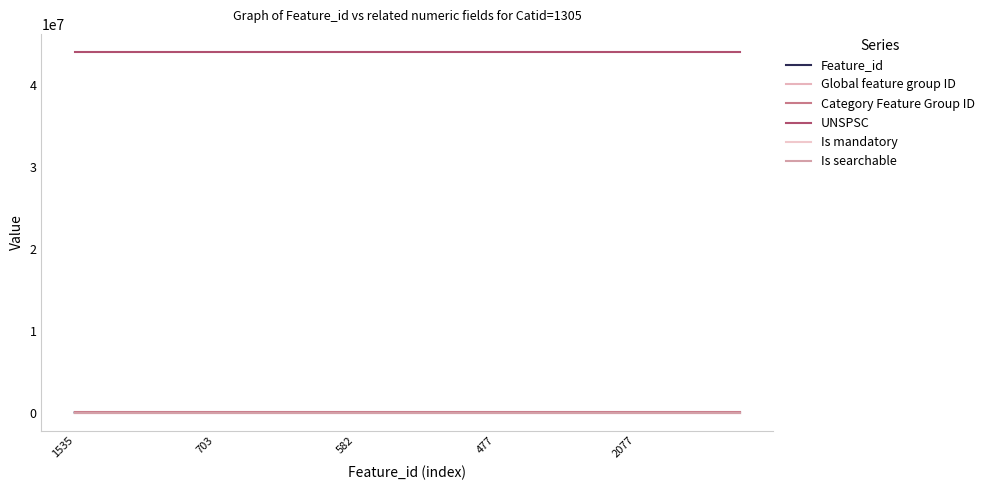

At which category is the sum across all series the highest?

2077